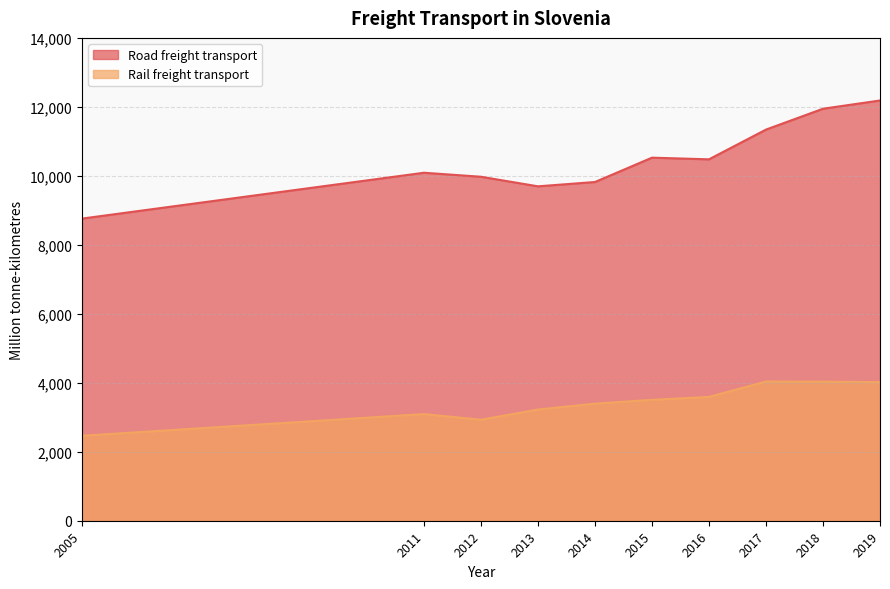

How many data points does each series have?

10